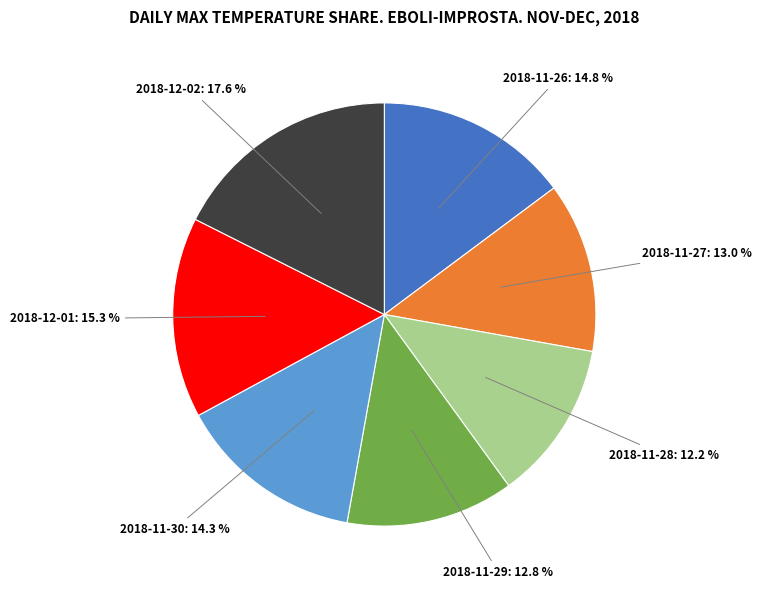

How many slices are in this pie chart?

7